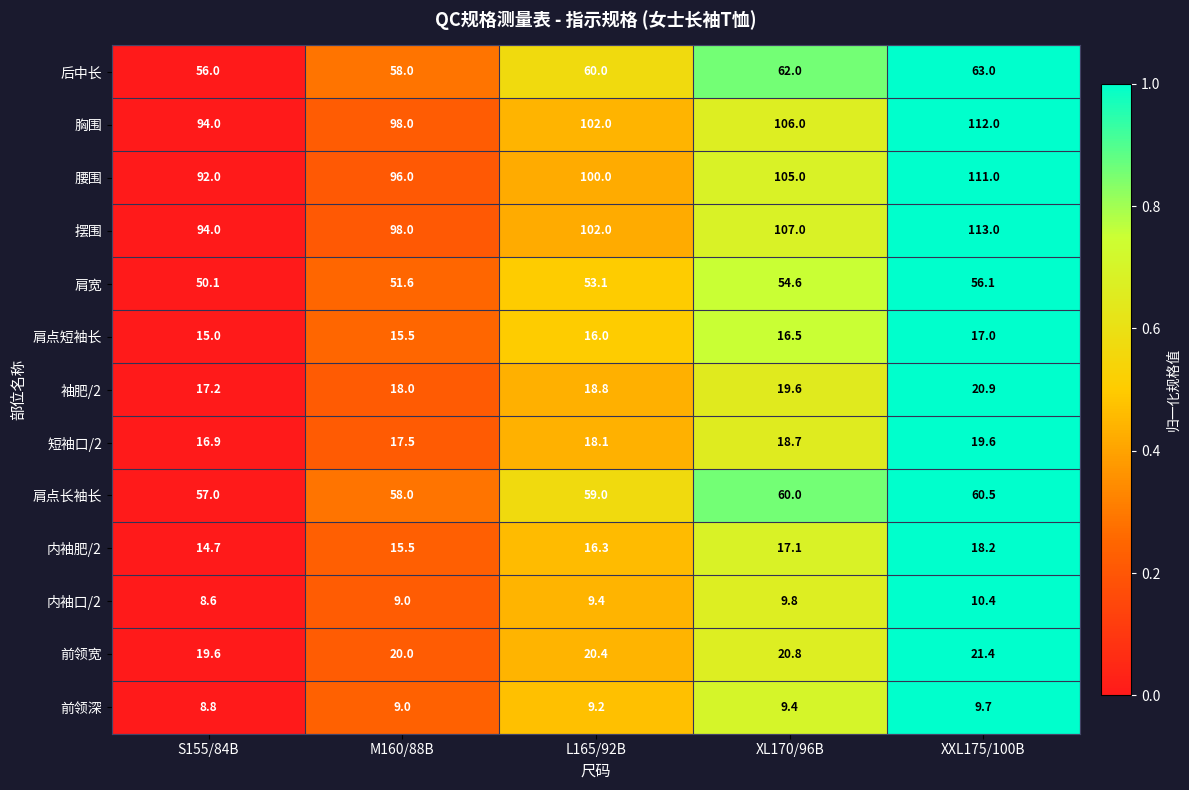

Which label corresponds to the smallest value in the chart?

S155/84B